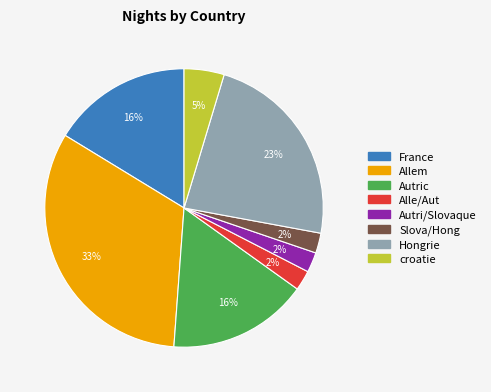

Is Hongrie the majority of the pie?

No